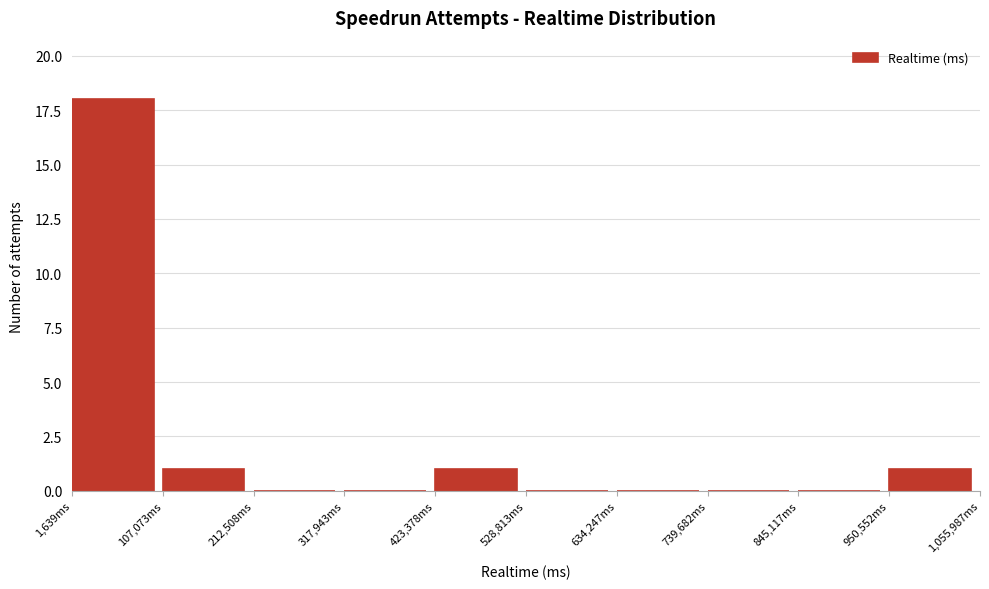

Reading left to right, transcribe this chart: for each bar, give the range it covers on the x-axis and its height. Neither the bar edges nor the heights are printed on the chart, so give them approximately, as read against the axes.

0 to 100000: 18
100000 to 220000: 1
220000 to 320000: 0
320000 to 420000: 0
420000 to 520000: 1
520000 to 640000: 0
640000 to 740000: 0
740000 to 840000: 0
840000 to 960000: 0
960000 to 1060000: 1